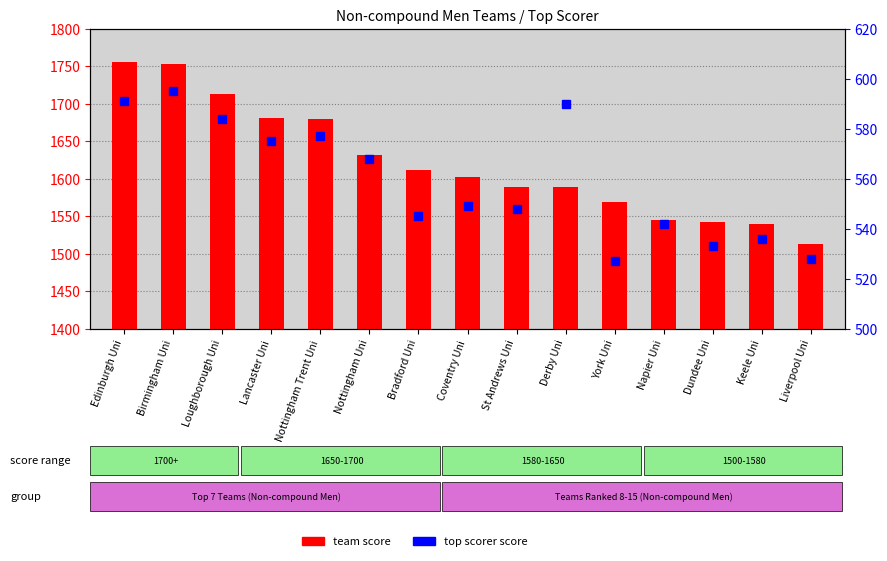

What is the sum of all team score values?

24313